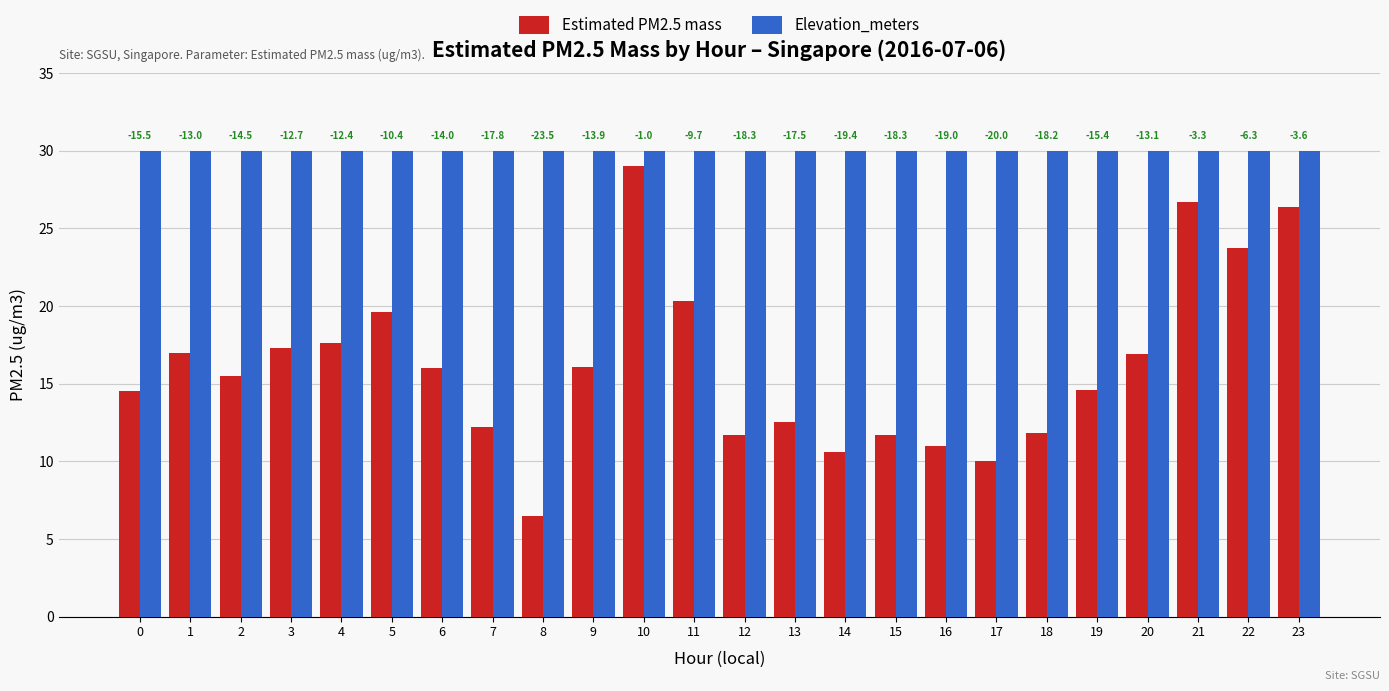

What is the total value across all series at 0?

44.5